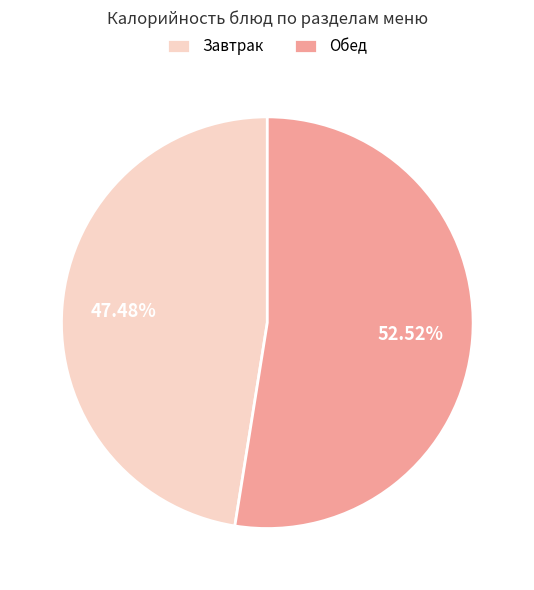

To the nearest percent, what is the difference between the largest and smallest slice percentages?

5%